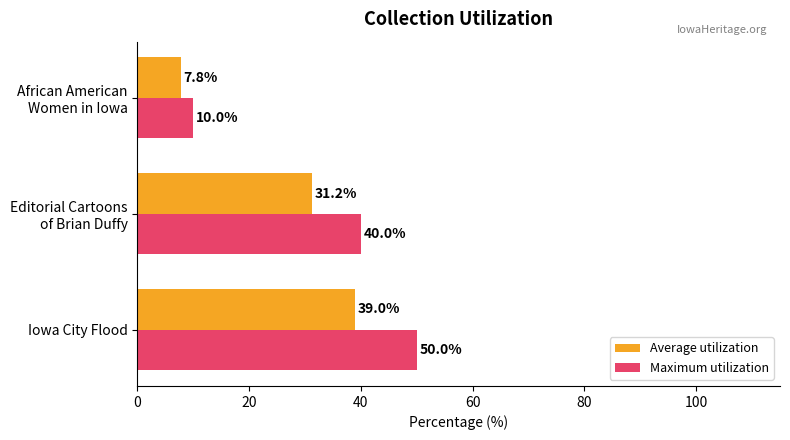

What is the difference between the highest and lowest values at Iowa City Flood?

11.0